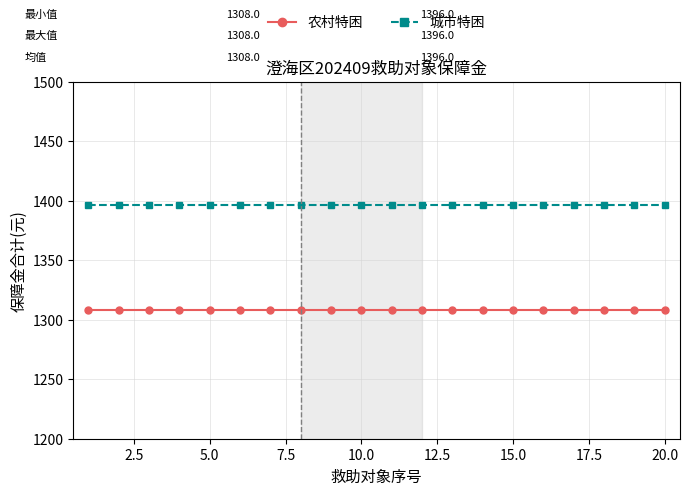

What is the value of the 城市特困 point at the 8th from the left?

1396